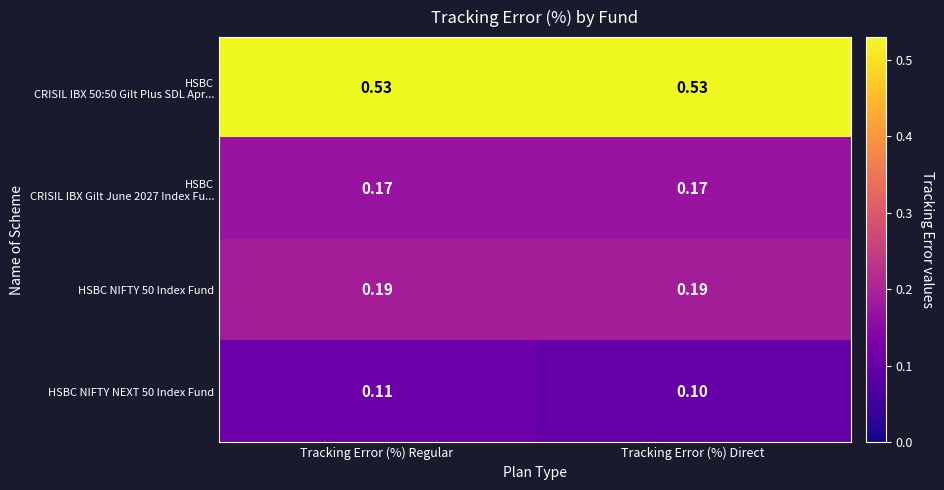

At which label does HSBC NIFTY NEXT 50 Index Fund reach its minimum?

Tracking Error (%) Direct